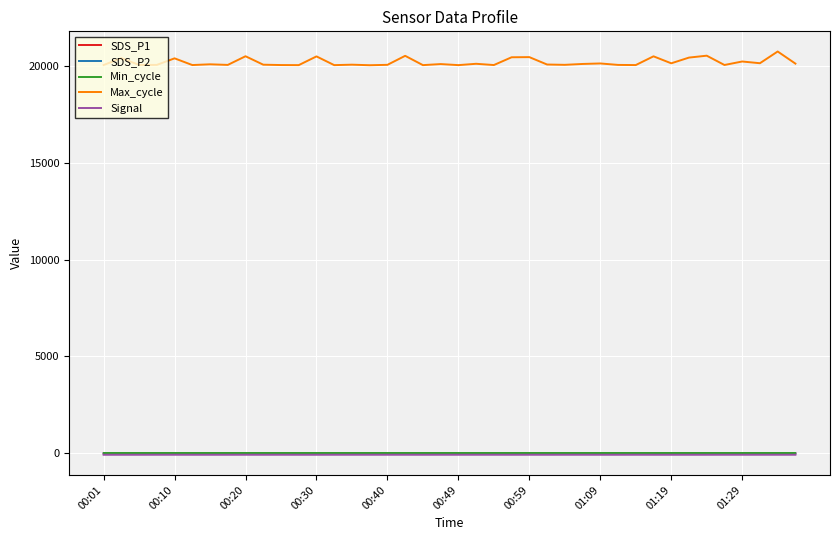

Which series has the widest spread of values?

Max_cycle